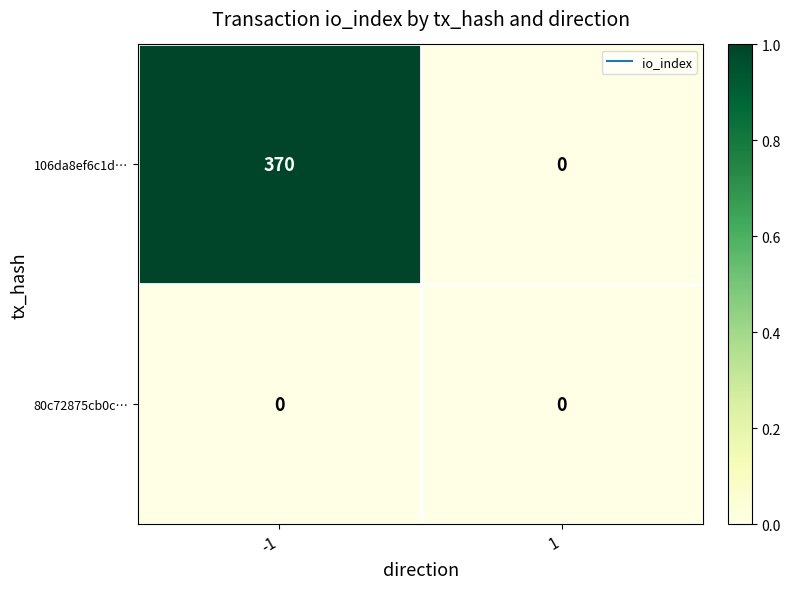

What is the spread (max minus min) of values at -1?

370